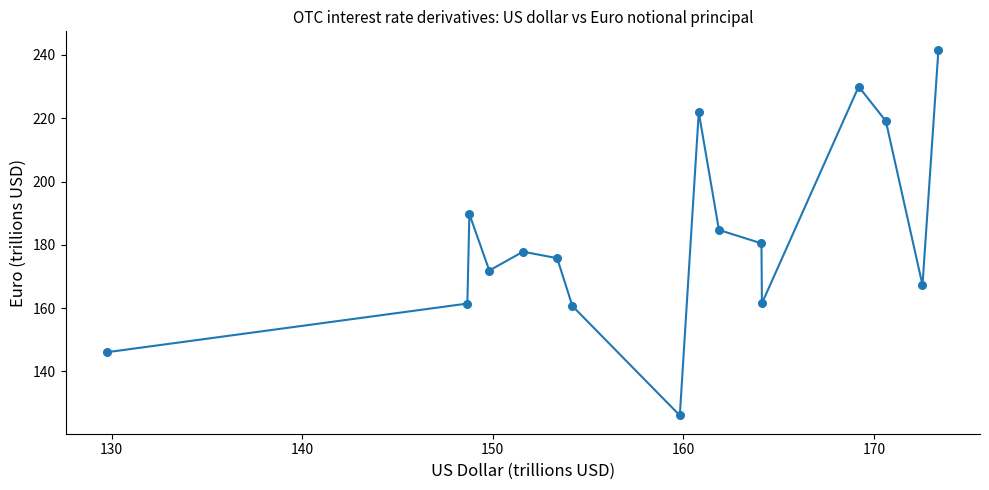

What is the range of Y values (max minus min)?

115.6